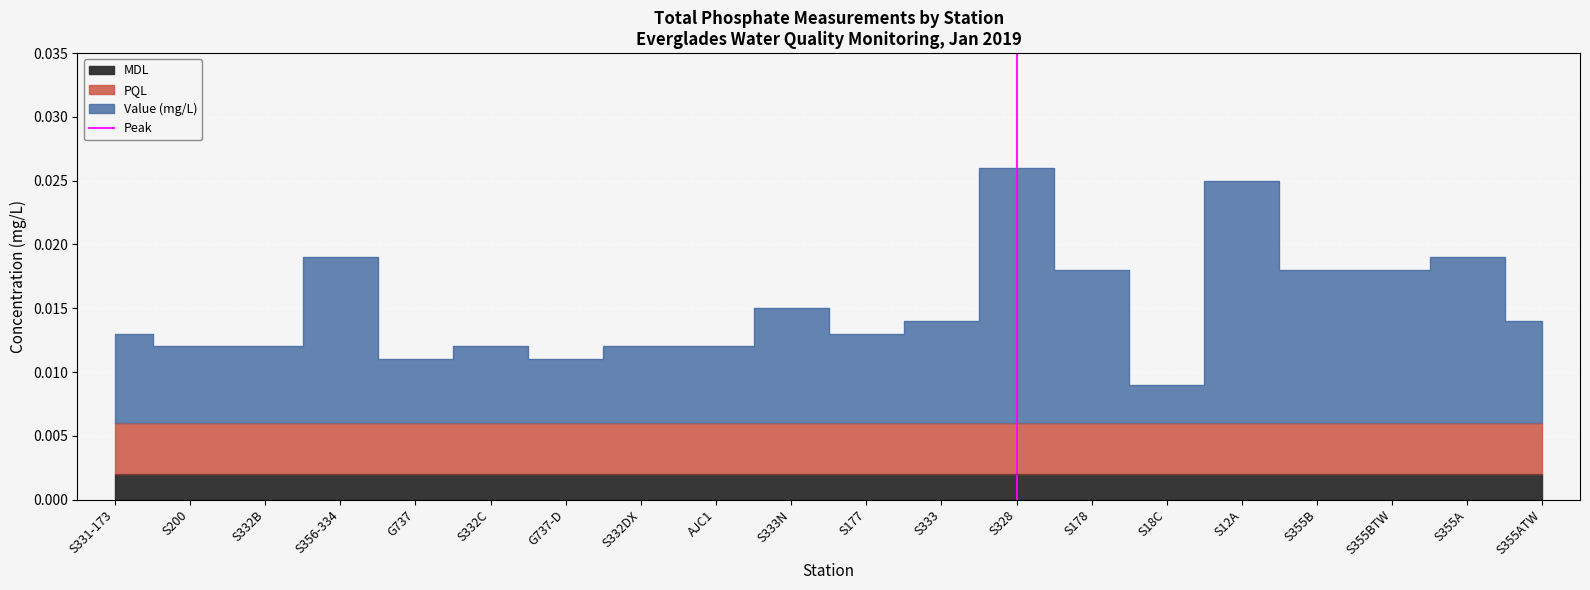

How many values are above zero?

1